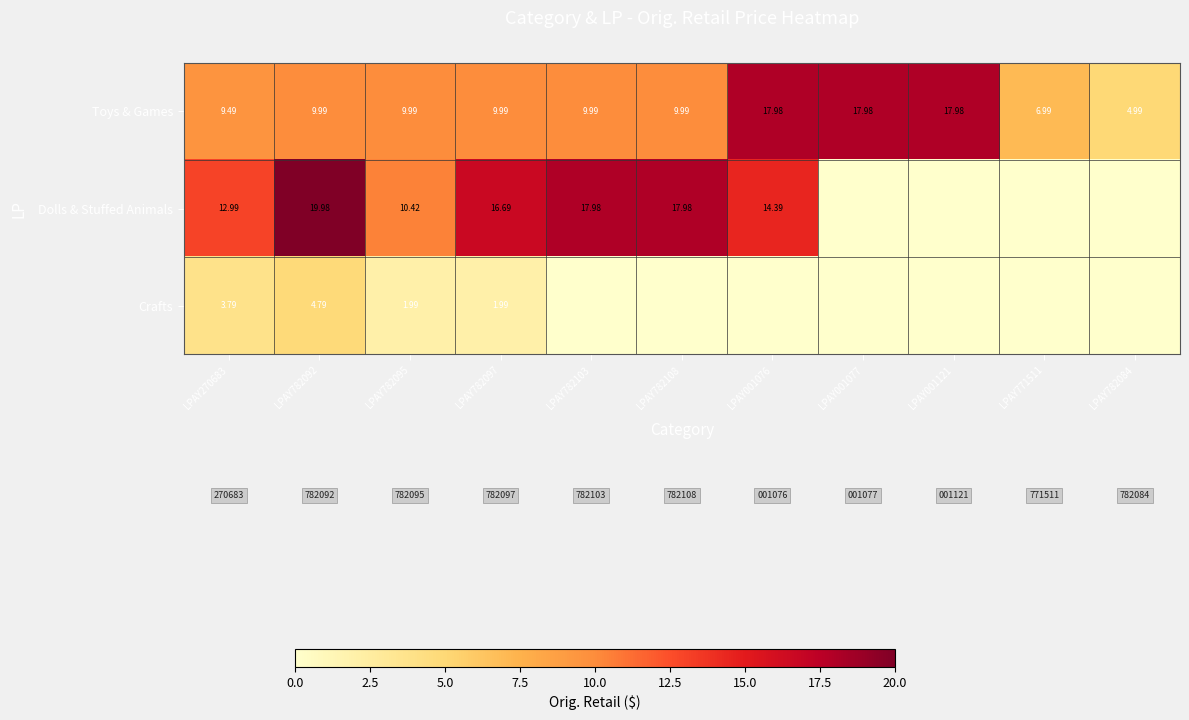

How many positive values does the Dolls & Stuffed Animals series have?

7